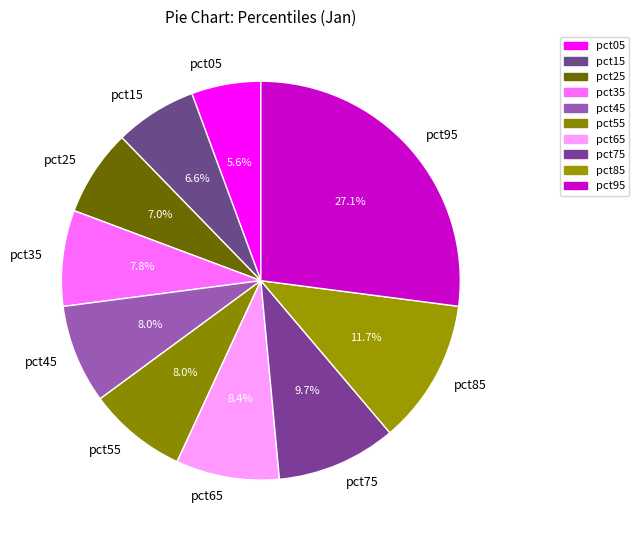

To the nearest percent, what is the difference between the pct15 and pct65 slice percentages?

2%